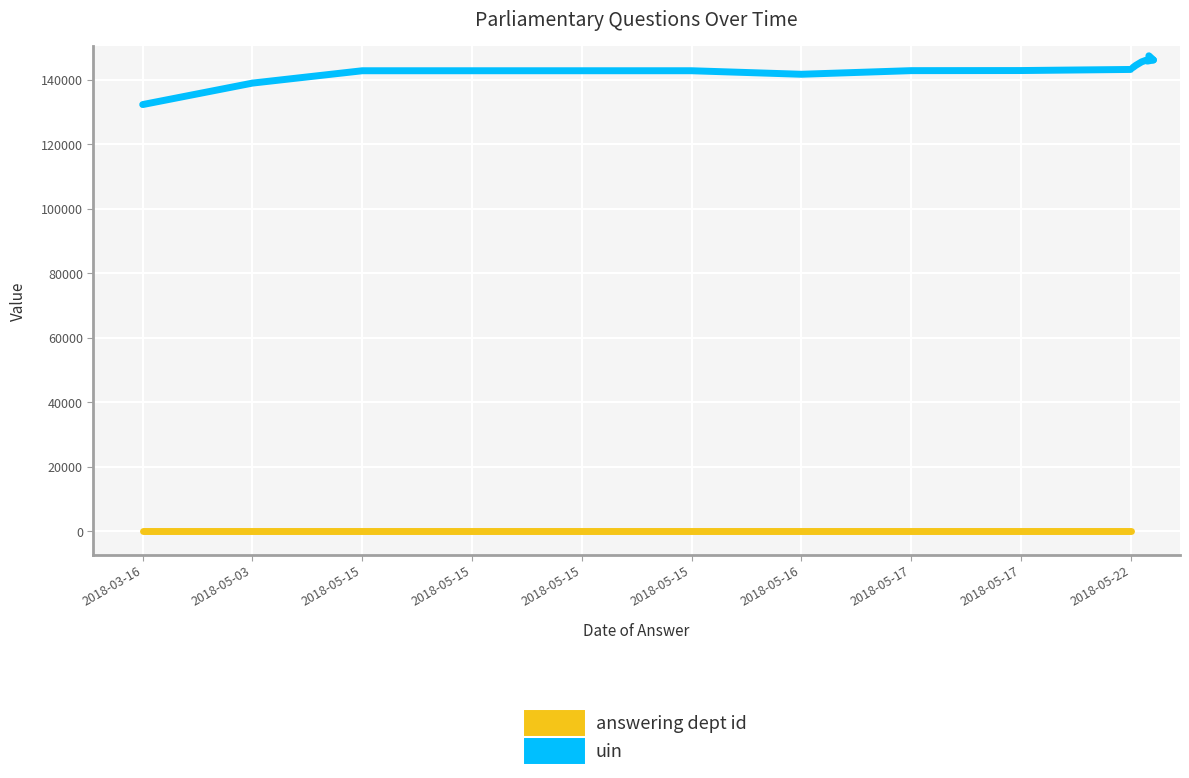

What is the label of the 8th point from the left?

2018-05-17